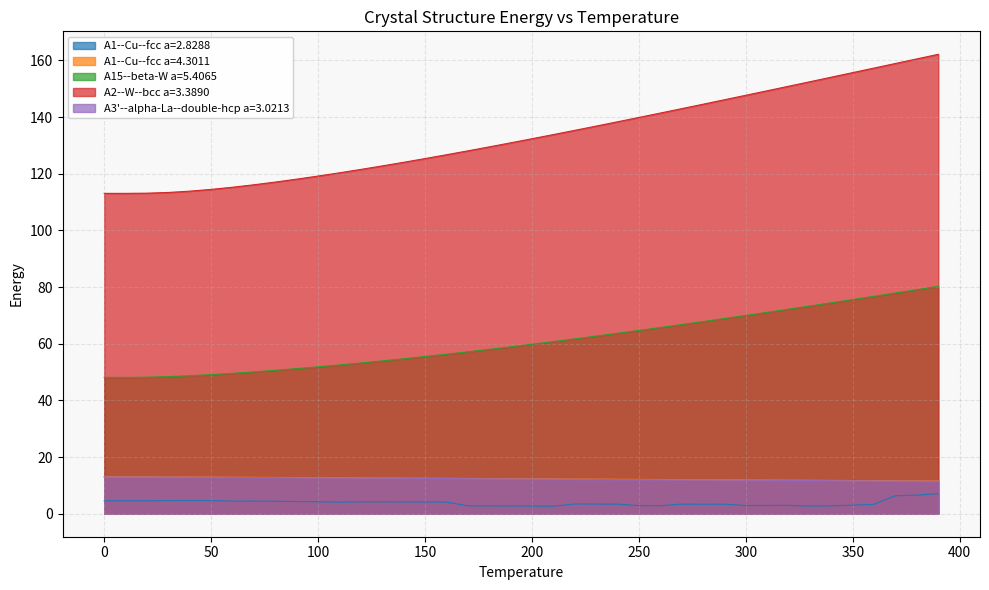

Where is A2--W--bcc a=3.3890 nearest to the value 137?

230